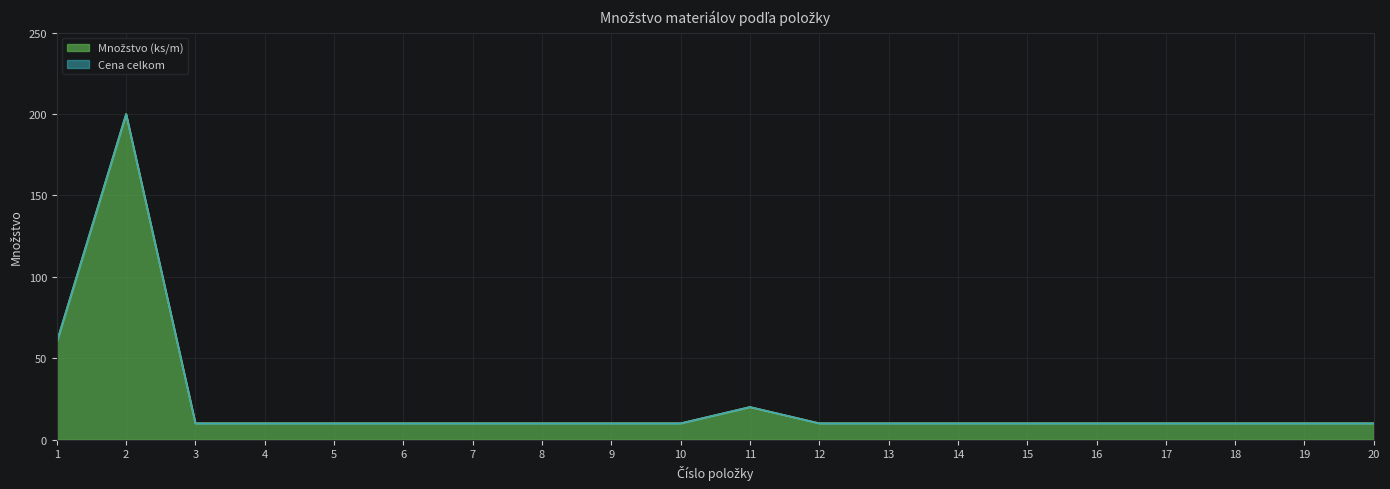

Where is the first local maximum?

2